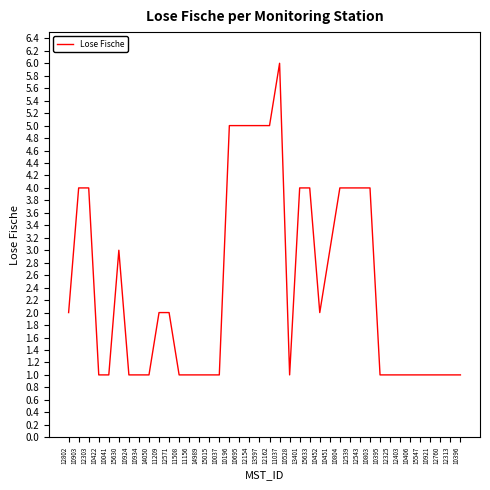

What position from the left is 11209?

10